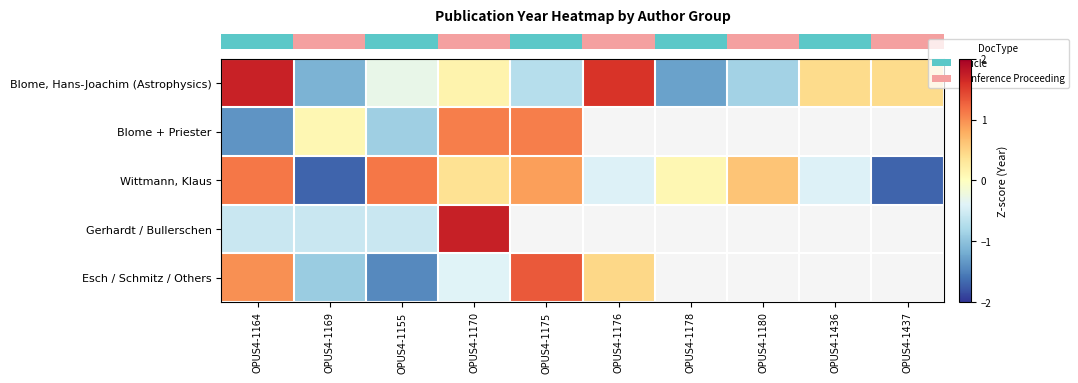

Count the number of categories in the chart.

10